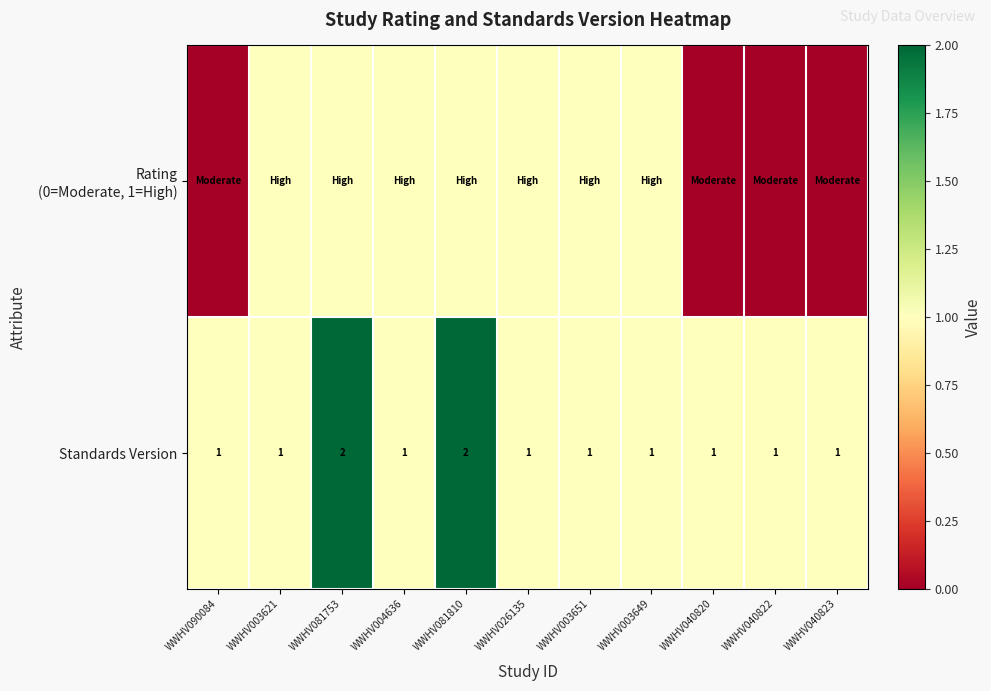

The Standards Version series shows 1 at WWHV040822. True or false?

True